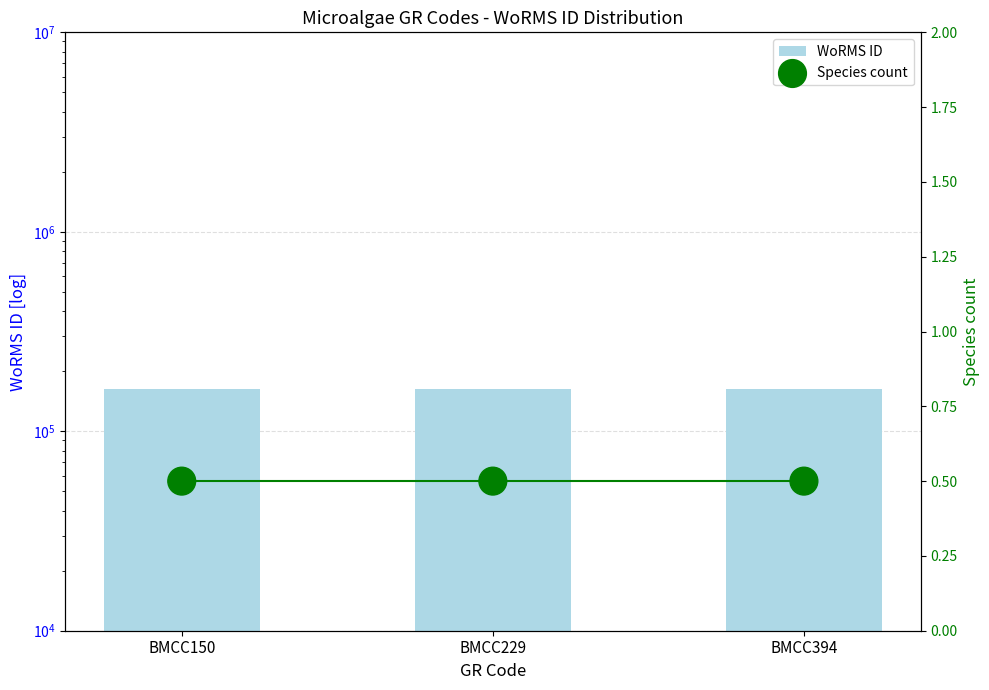

Is the value of Species count at BMCC394 greater than the value of WoRMS ID at BMCC150?

No